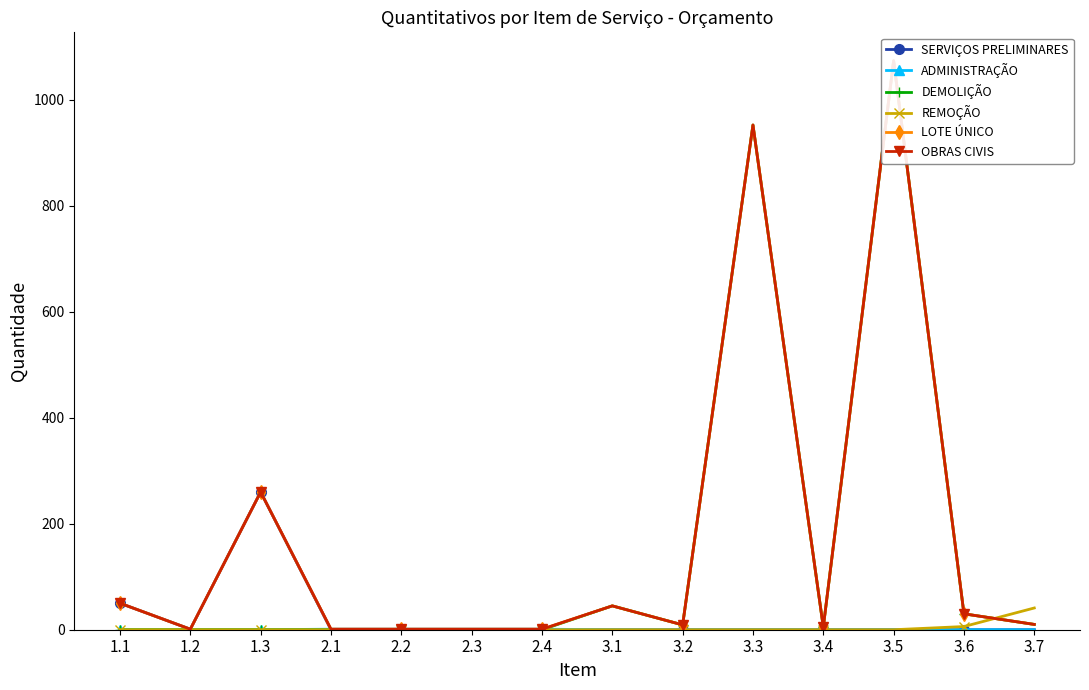

Which series has the largest total across all categories?

LOTE ÚNICO